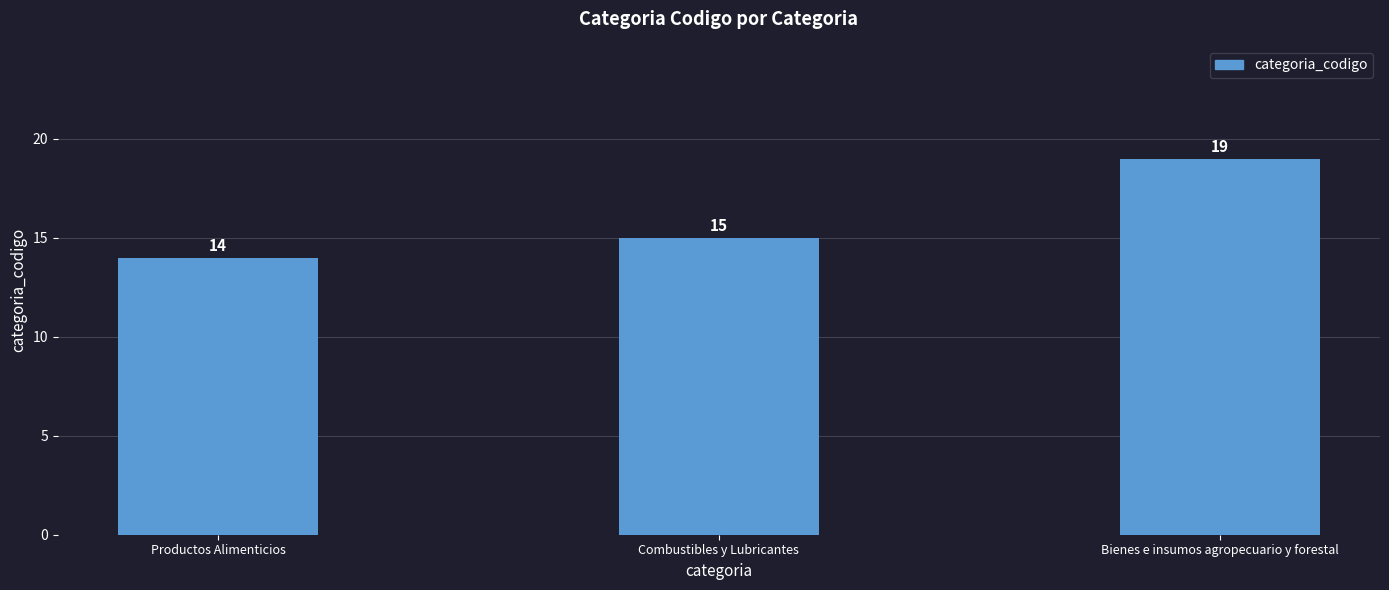

What is the sum of all values?

48